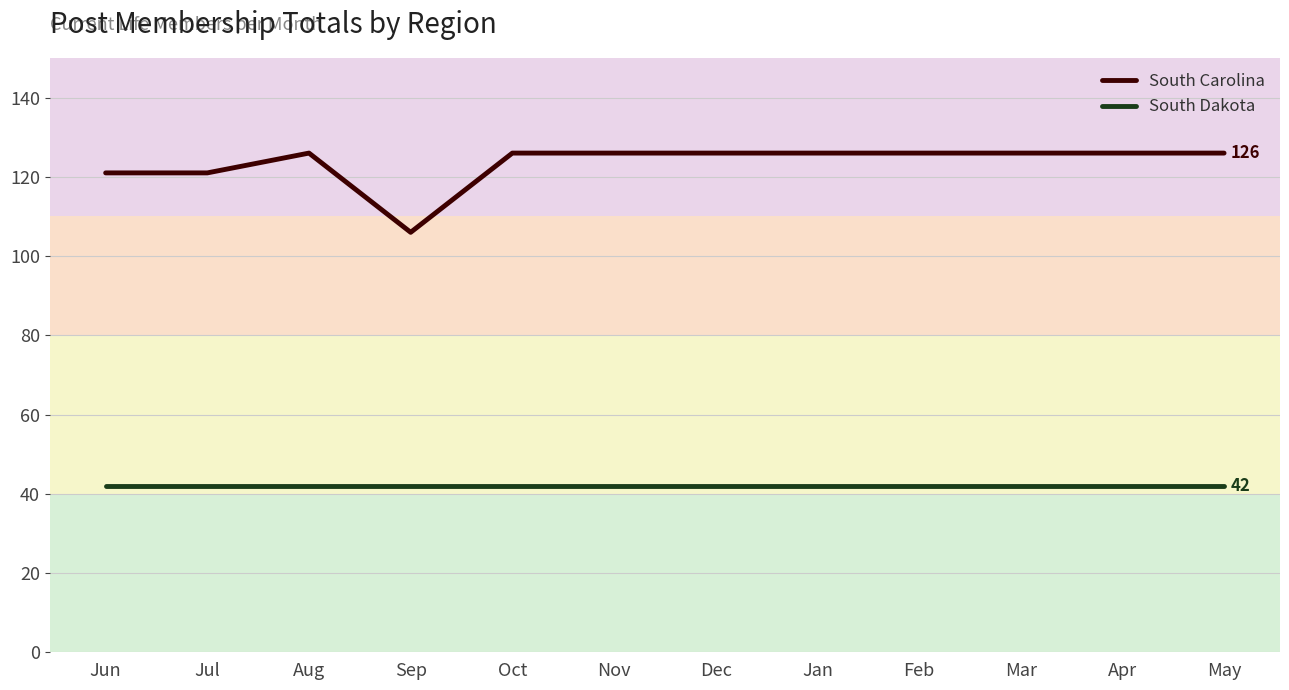

What is the average value of the South Dakota series?

42